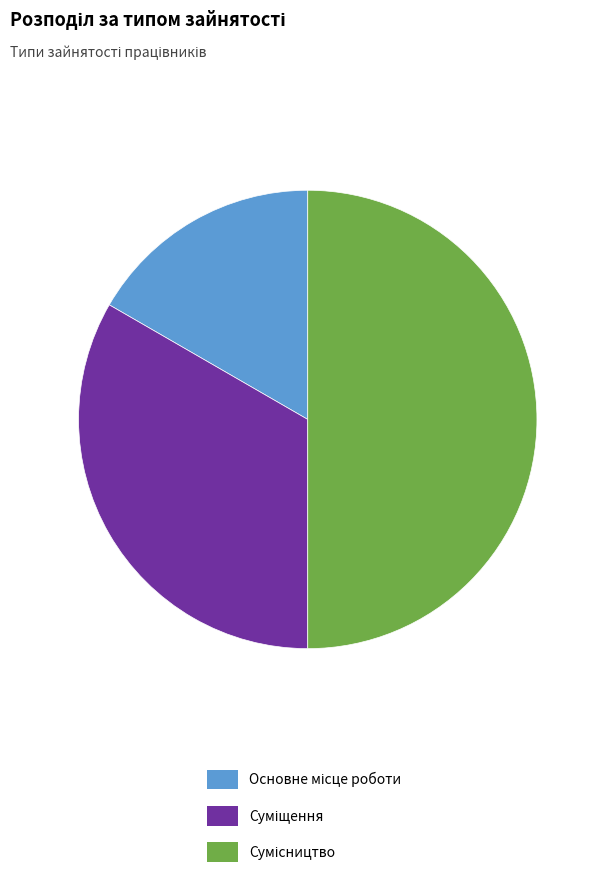

How many segments does this pie chart have?

3